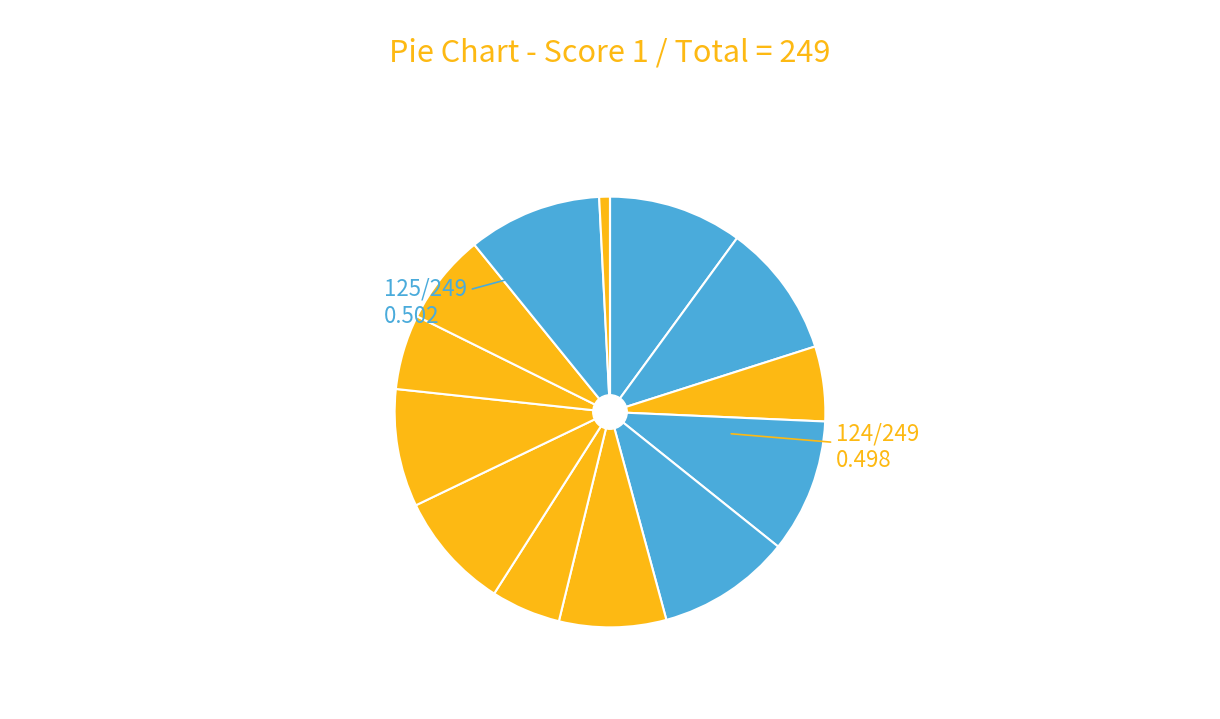

Rank the categories by value from lowest to highest.

Board 14, Board 13, Board 7, Board 3, Board 10, Board 11, Board 6, Board 8, Board 9, Board 1, Board 2, Board 4, Board 5, Board 12